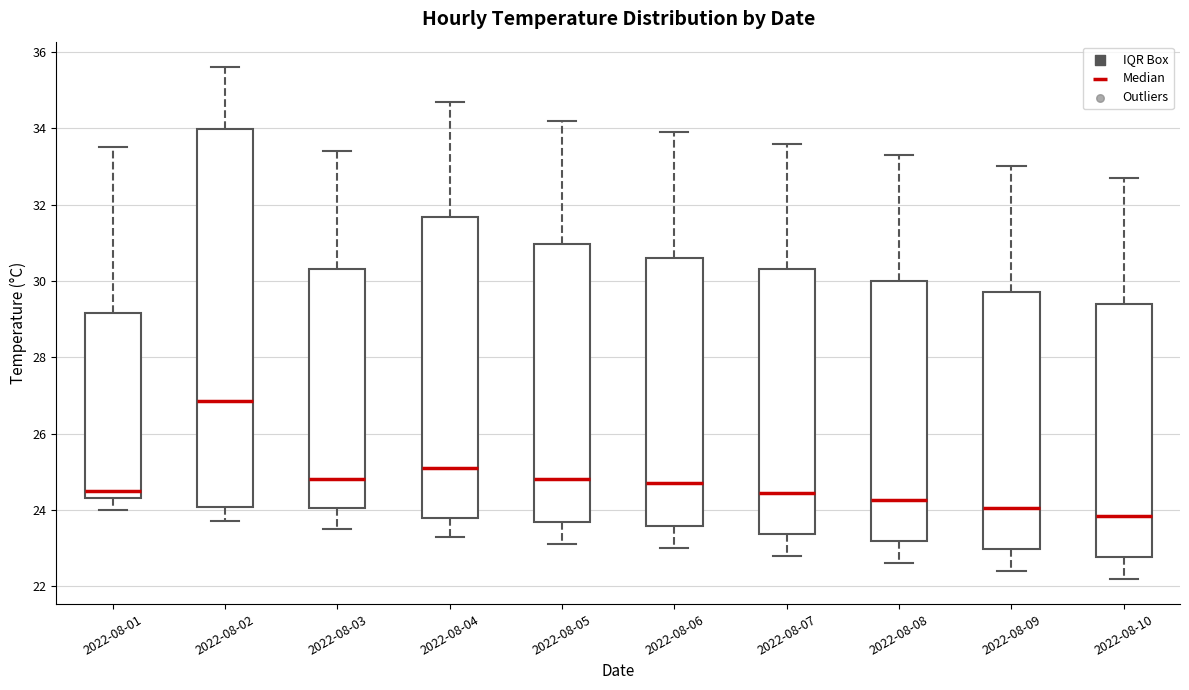

Reading left to right, transcribe this box plot: for each box, give where its median line is, the range the box spans, and where its two whiskers end, as read against the y-axis. The values are not printed on the chart, so give them approximately, as read against the axis.

2022-08-01: median 24.6, box 24.4 to 29.2, whiskers 24.0 to 33.6
2022-08-02: median 26.8, box 24.0 to 34.0, whiskers 23.8 to 35.6
2022-08-03: median 24.8, box 24.0 to 30.4, whiskers 23.6 to 33.4
2022-08-04: median 25.2, box 23.8 to 31.6, whiskers 23.4 to 34.8
2022-08-05: median 24.8, box 23.6 to 31.0, whiskers 23.2 to 34.2
2022-08-06: median 24.8, box 23.6 to 30.6, whiskers 23.0 to 34.0
2022-08-07: median 24.4, box 23.4 to 30.4, whiskers 22.8 to 33.6
2022-08-08: median 24.2, box 23.2 to 30.0, whiskers 22.6 to 33.4
2022-08-09: median 24.0, box 23.0 to 29.8, whiskers 22.4 to 33.0
2022-08-10: median 23.8, box 22.8 to 29.4, whiskers 22.2 to 32.8